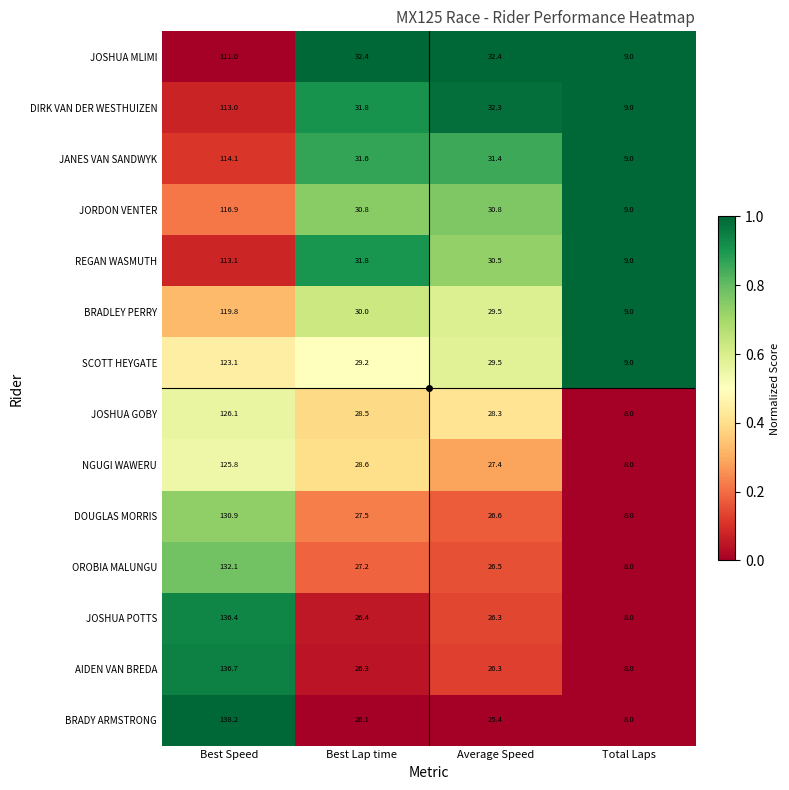

What is the difference between the highest and lowest values at Best Lap time?

6.3